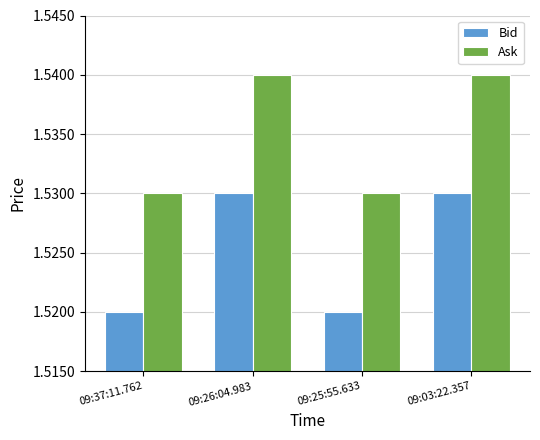

What position from the left is 09:37:11.762?

1